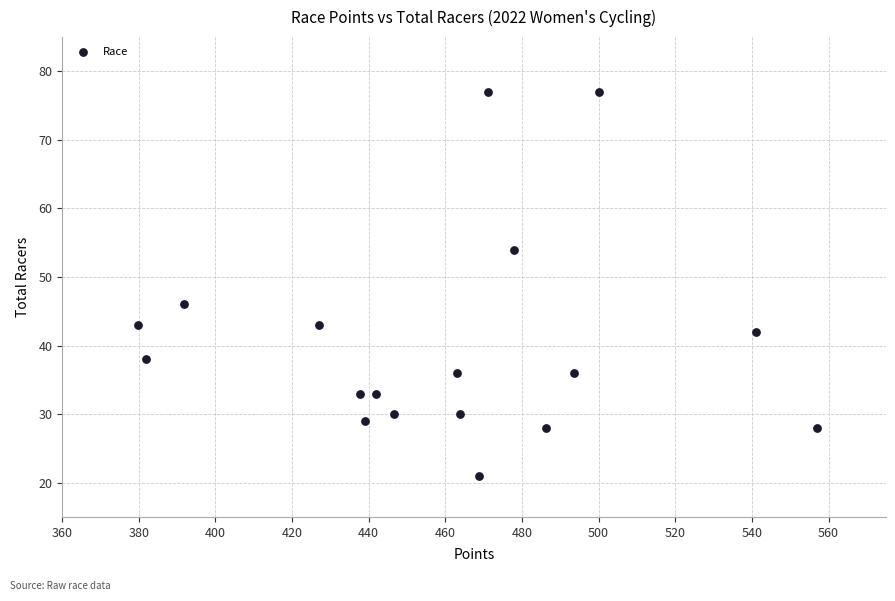

What is the range of Y values (max minus min)?

56